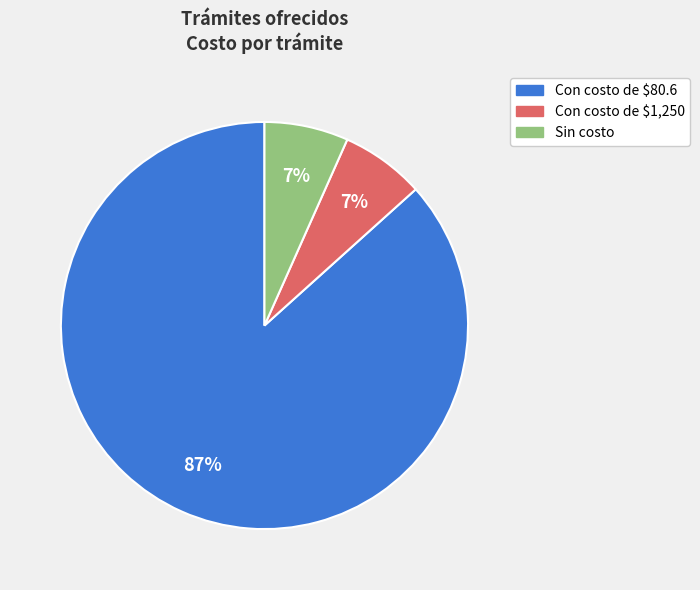

To the nearest percent, what is the average slice percentage?

33%